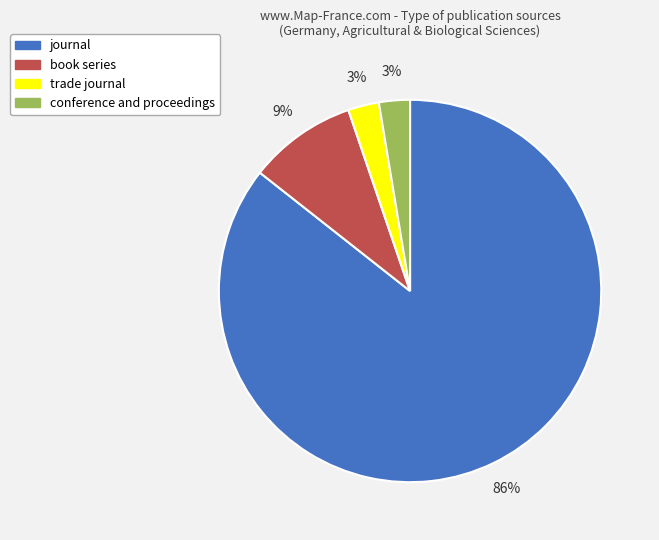

To the nearest percent, what percentage of the pie is conference and proceedings?

3%